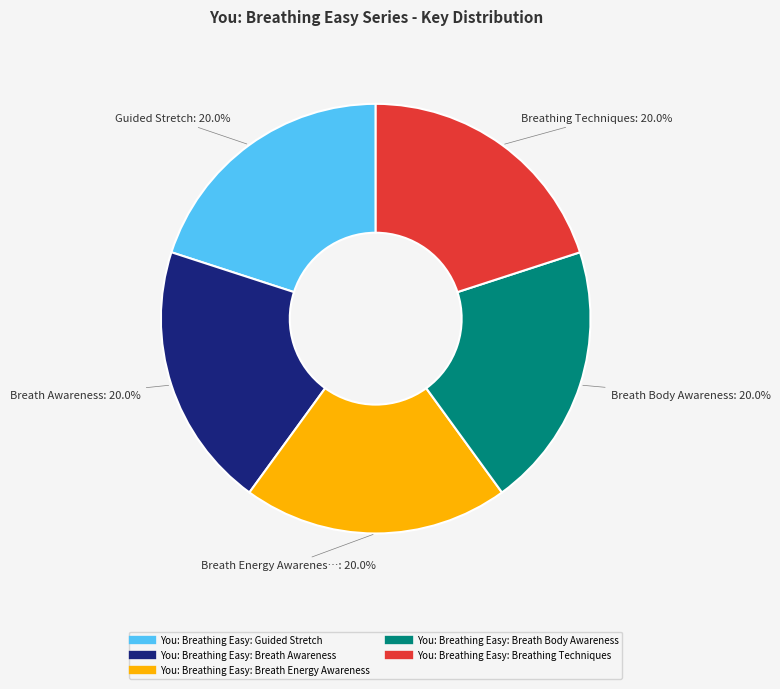

Does You: Breathing Easy: Breath Awareness represent more than half of the total?

No